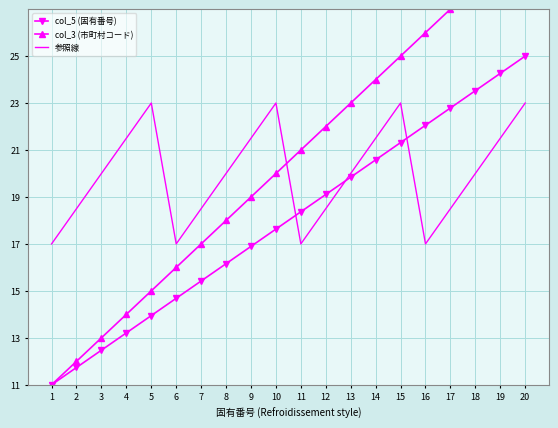

Where is col_5 (固有番号) nearest to the value 18?

10